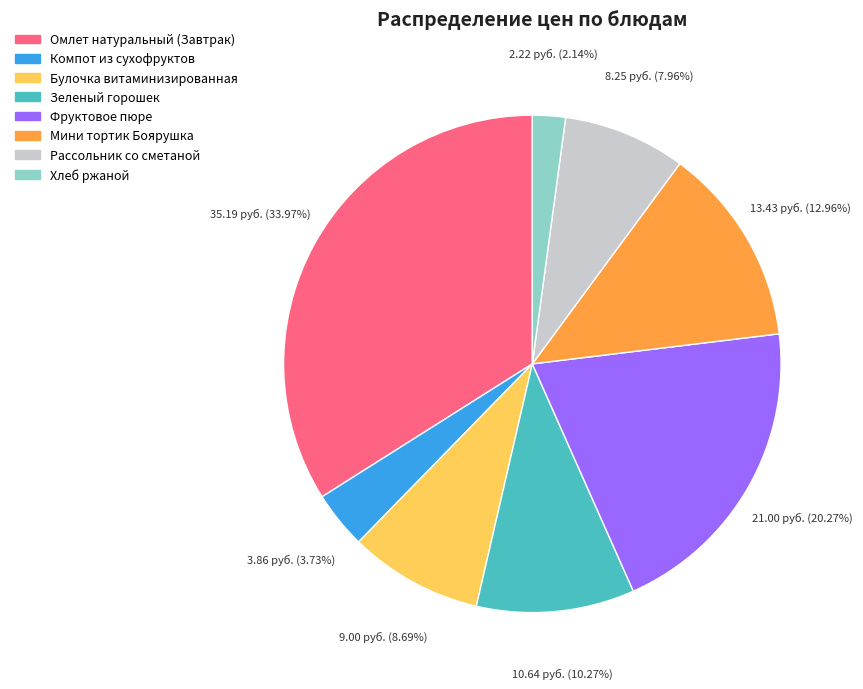

How many slices are in this pie chart?

8